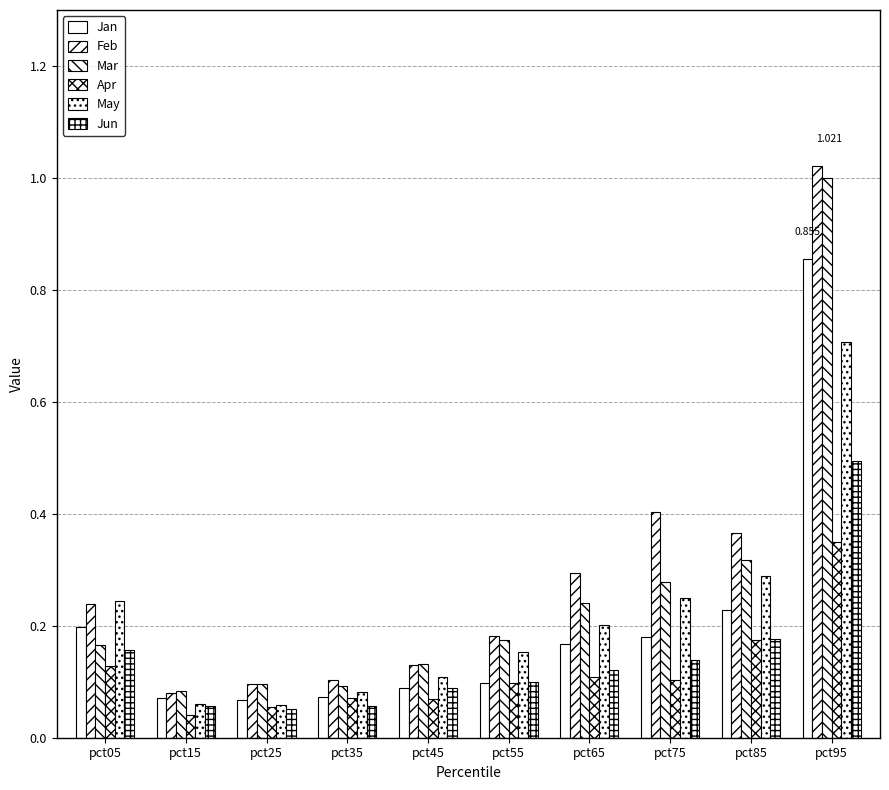

How many series are shown in this chart?

6